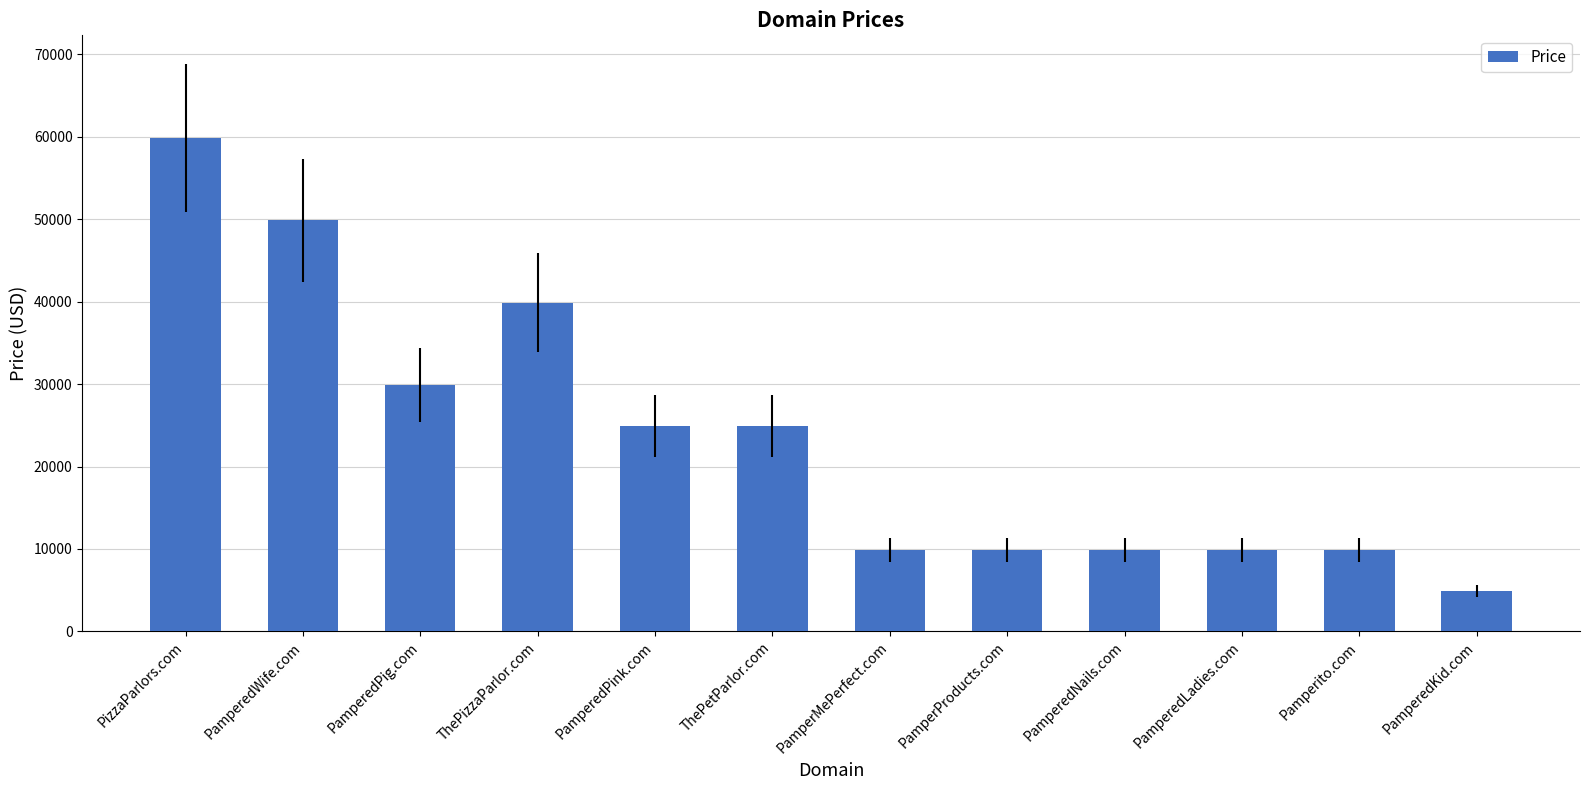

At which label is the value closest to 32388?

PamperedPig.com